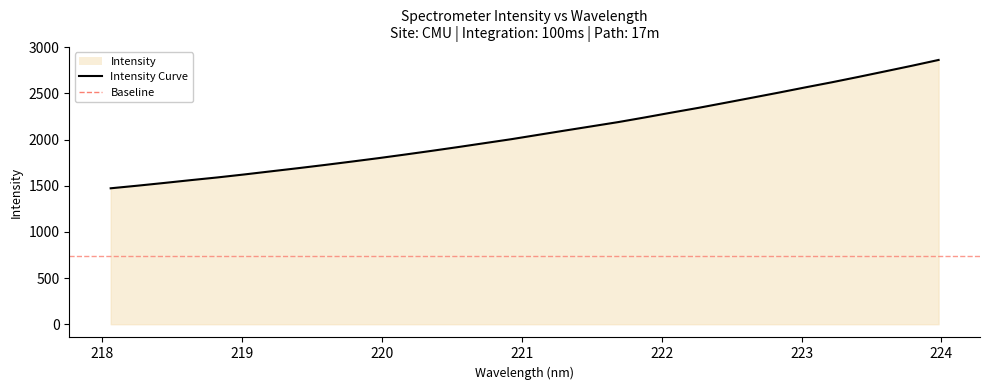

What is the difference between the maximum and minimum values?

1389.9